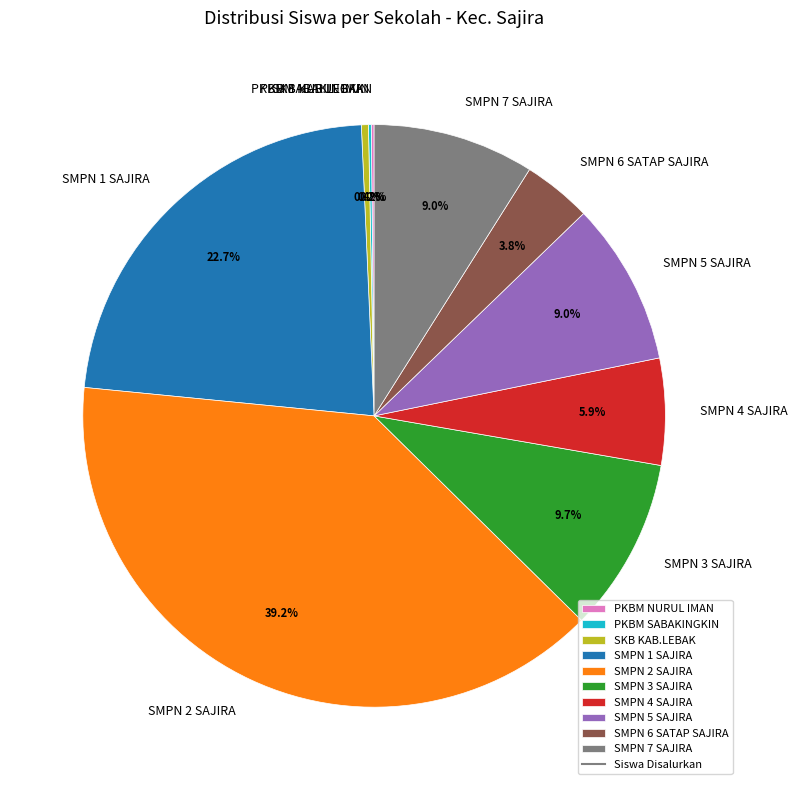

Which slice is the largest?

SMPN 2 SAJIRA